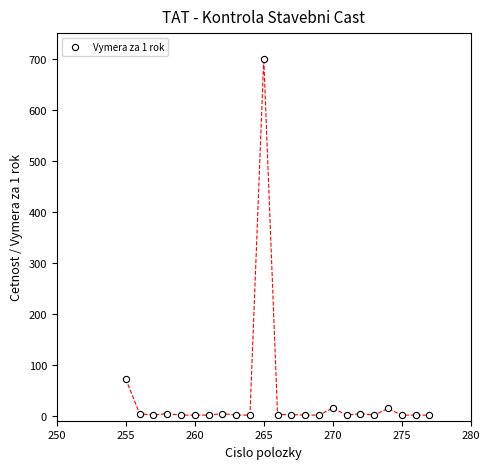

What is the range of X values (max minus min)?

22